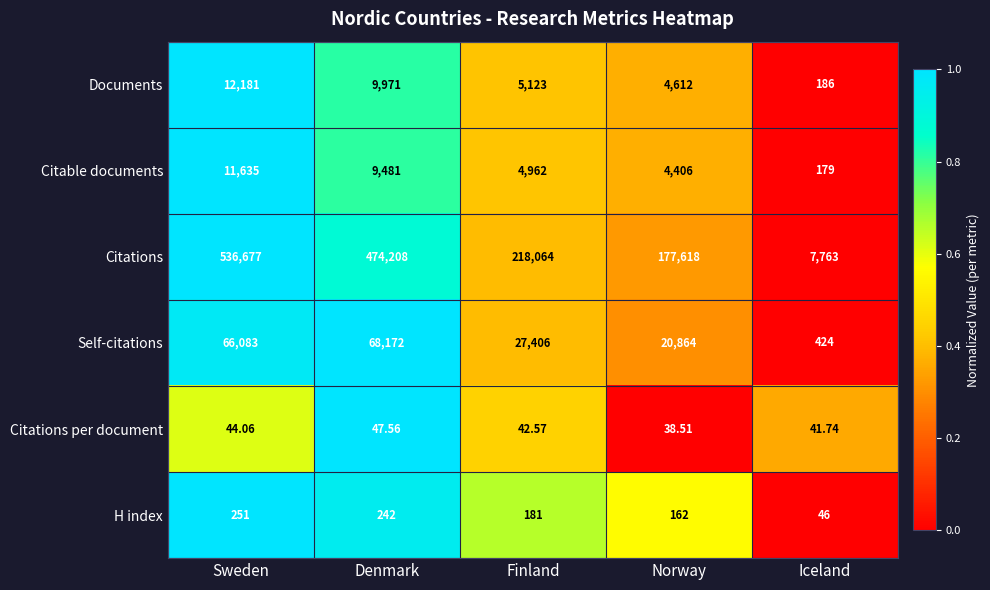

Which category has the highest value across all series?

Sweden